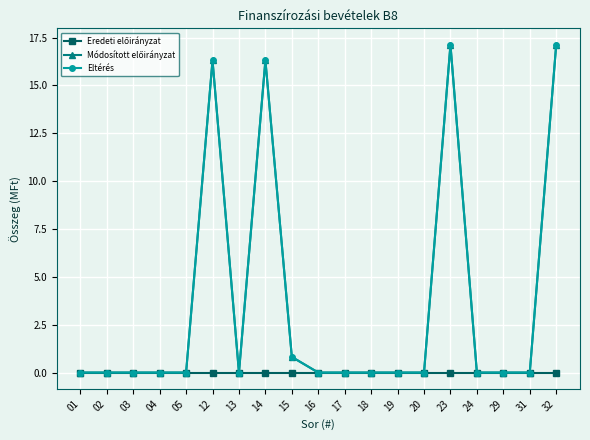

Is this an area chart (filled region under the line)?

No